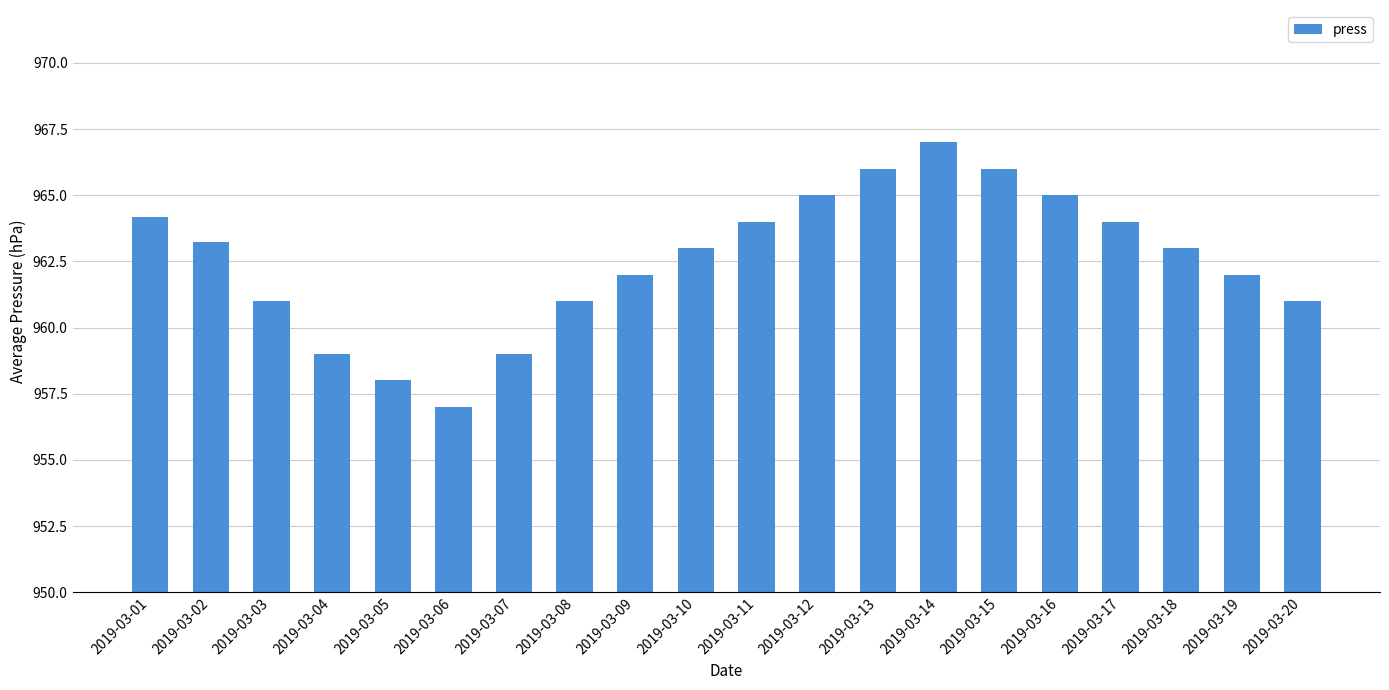

What is the change in value from 2019-03-12 to 2019-03-19?

-3.0